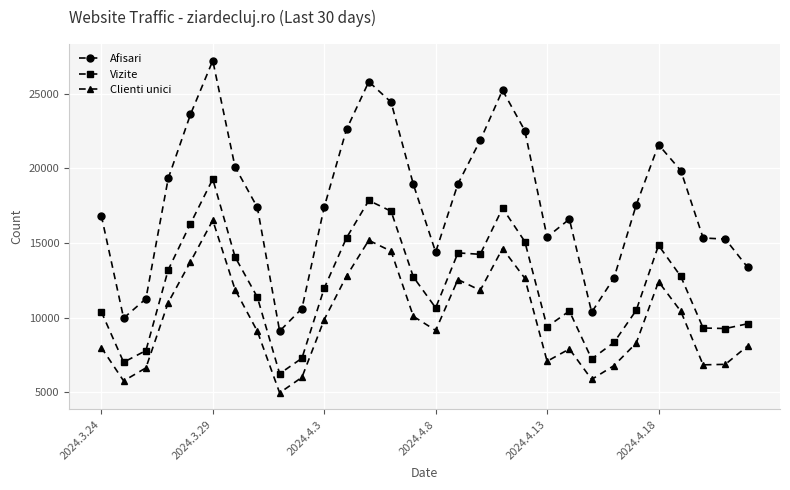

What is the smallest value displayed?

4952